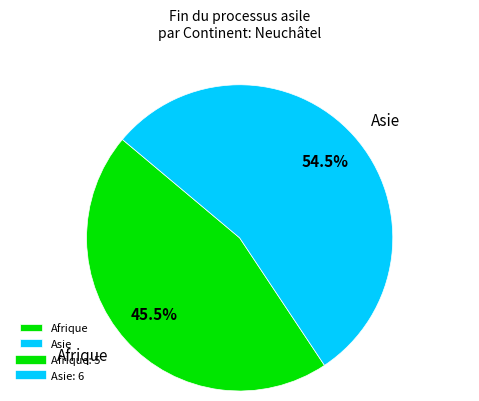

What is the smallest slice in the pie chart?

Afrique